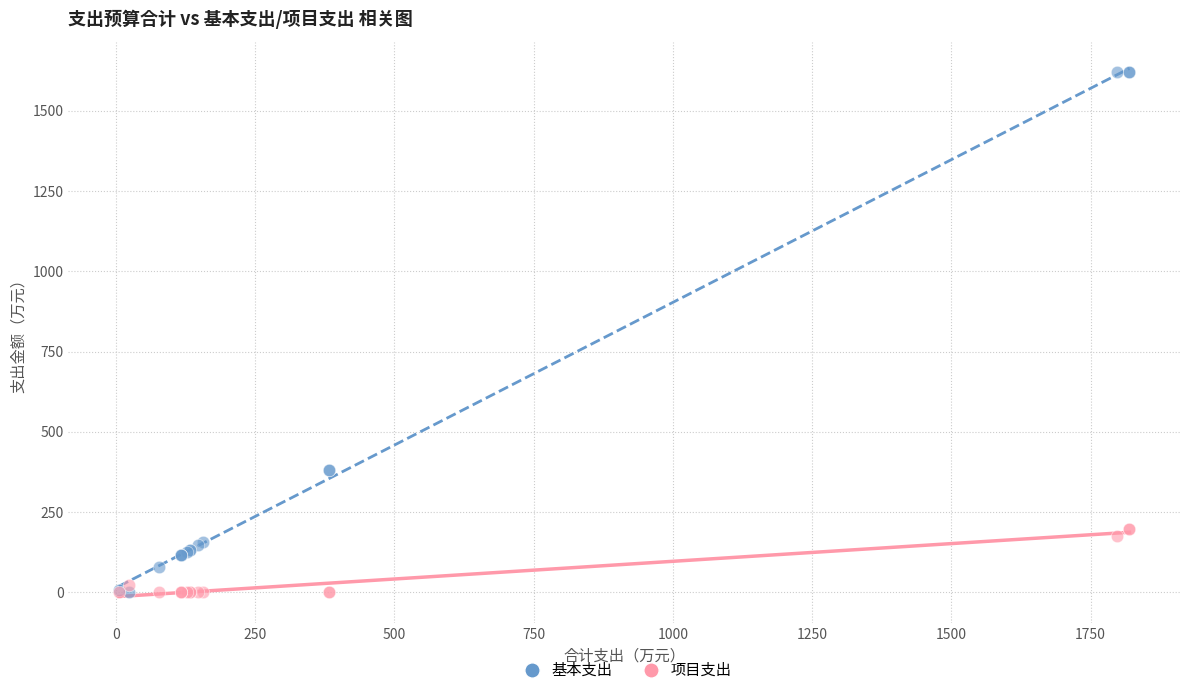

What are all the series names shown in the legend?

基本支出, 项目支出